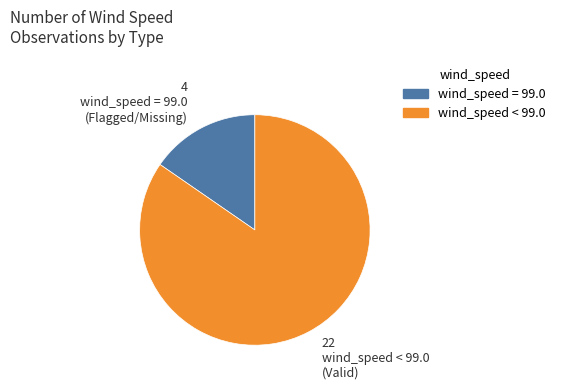

Combined, do wind_speed = 99.0 and wind_speed < 99.0 account for over 50%?

Yes